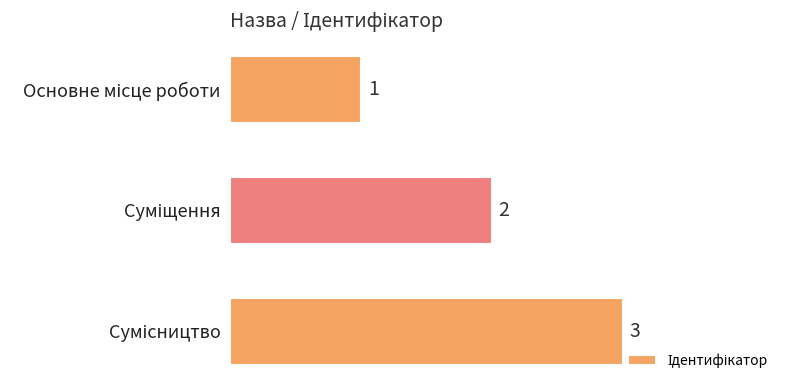

How many values are between 1 and 3?

3